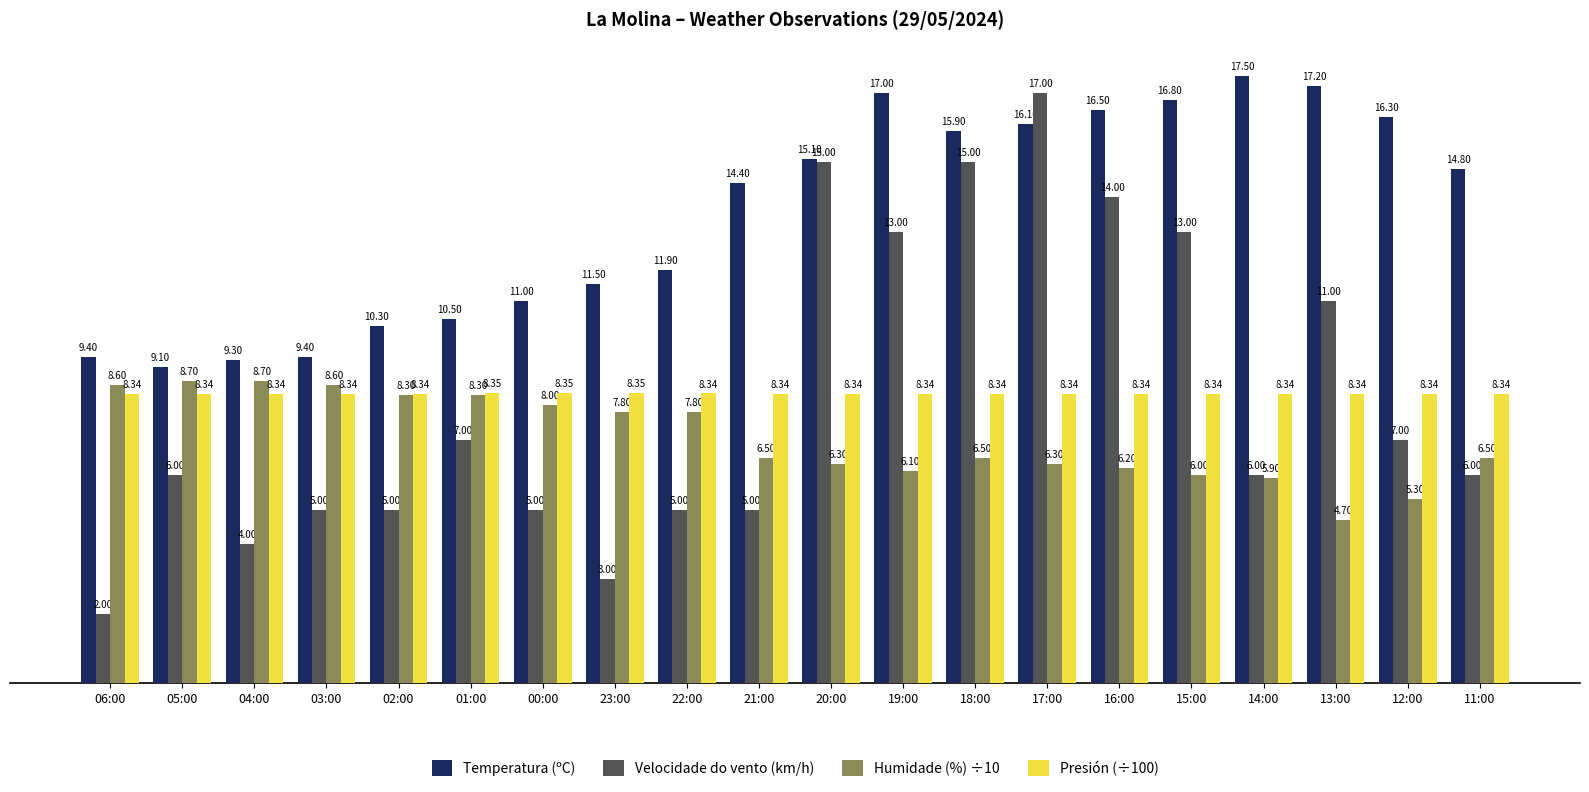

How many data points in Temperatura (ºC) are above 14?

11